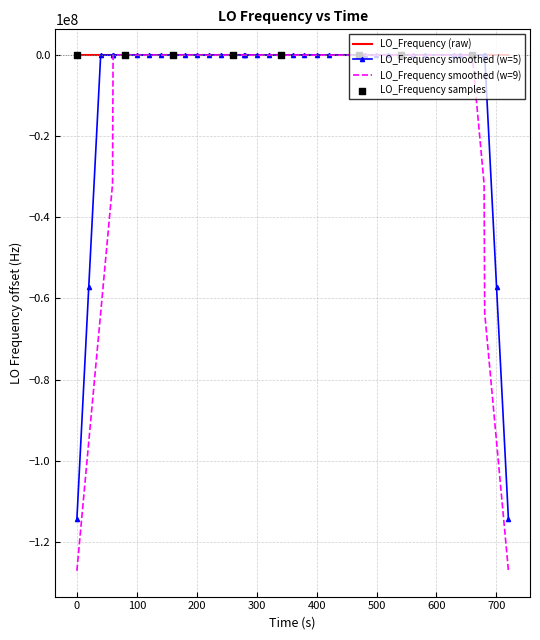

Which series has the widest spread of values?

LO_Frequency smoothed (w=9)